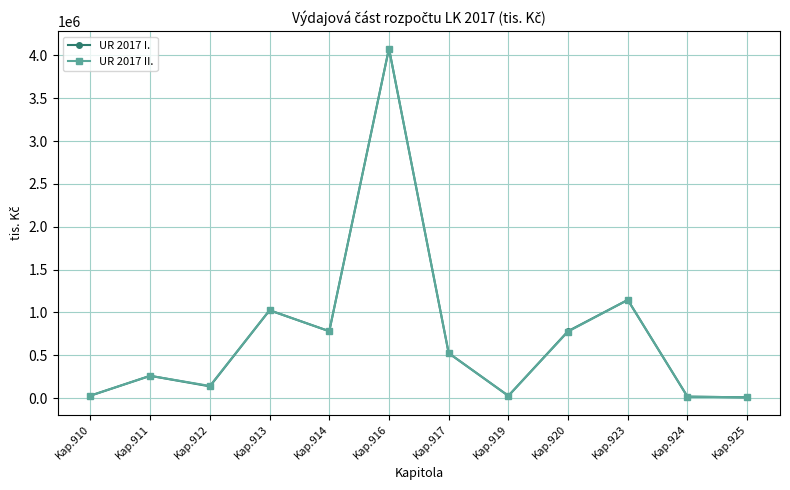

Is the value of UR 2017 II. at Kap.920 greater than the value of UR 2017 I. at Kap.912?

Yes